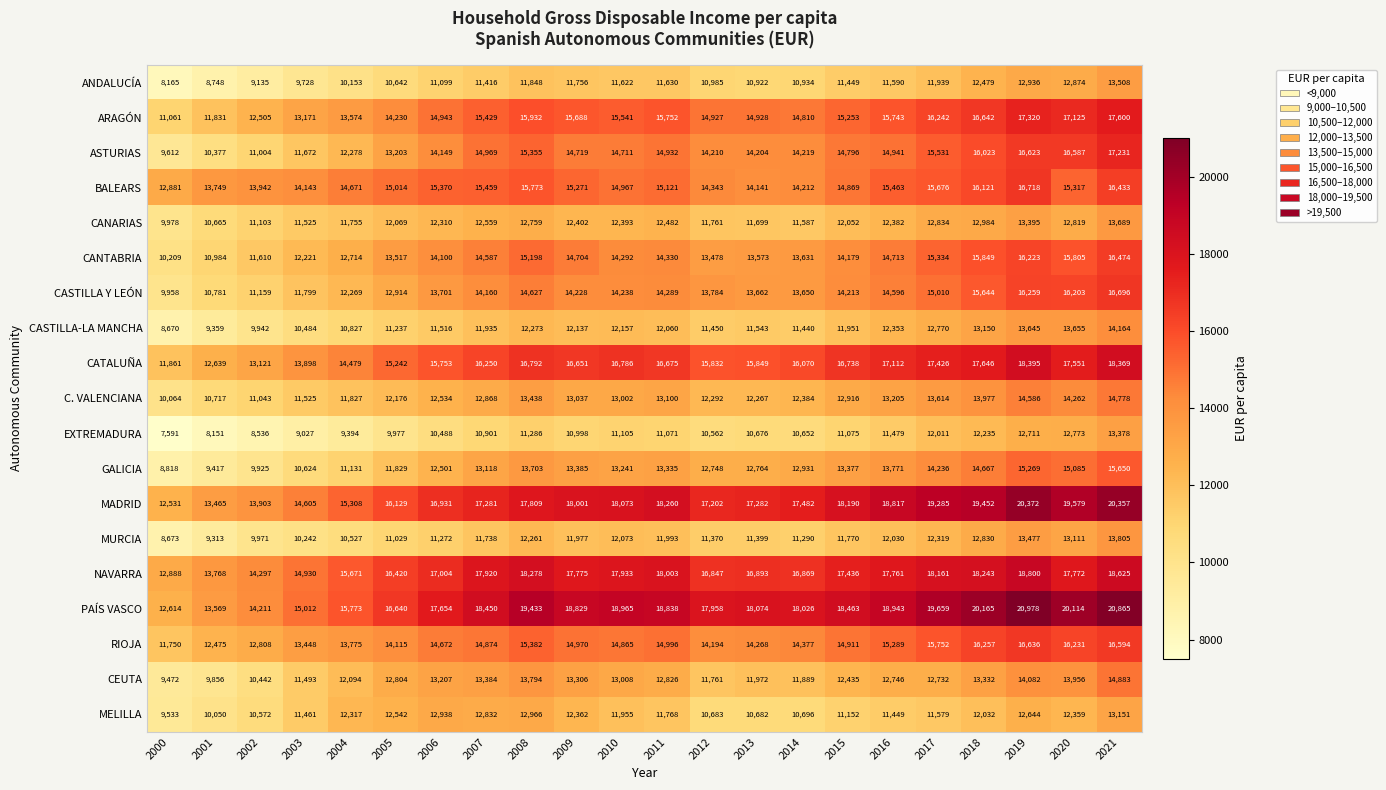

List the series in order of their peak value, lowest first.

MELILLA, EXTREMADURA, ANDALUCÍA, CANARIAS, MURCIA, CASTILLA-LA MANCHA, C. VALENCIANA, CEUTA, GALICIA, CANTABRIA, RIOJA, CASTILLA Y LEÓN, BALEARS, ASTURIAS, ARAGÓN, CATALUÑA, NAVARRA, MADRID, PAÍS VASCO